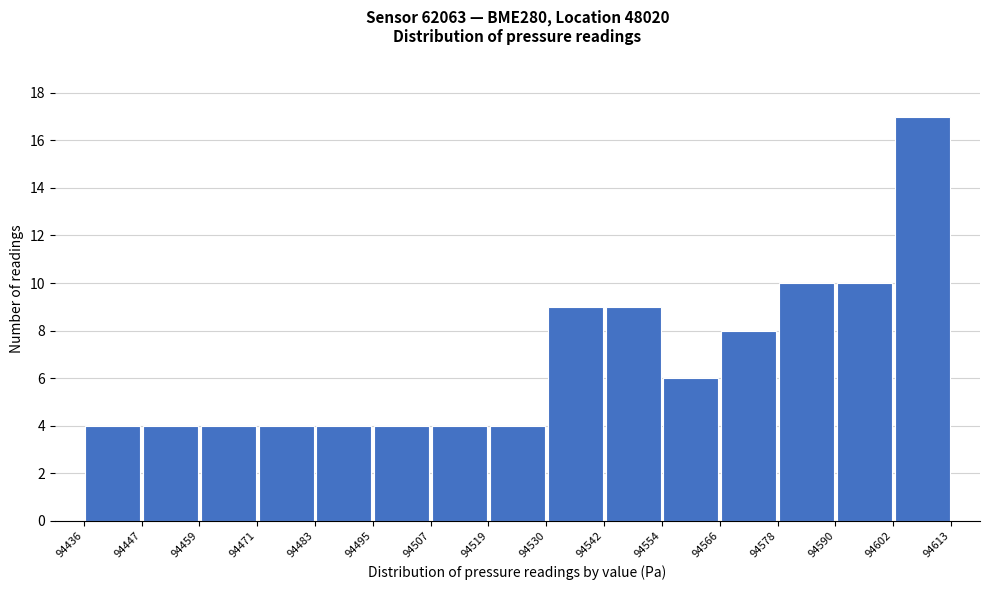

Reading left to right, list every bar in this chart as the range it spans on the x-axis followed by its height. The values are not printed on the chart, so give them approximately, as read against the axis.

94436 to 94447: 4
94447 to 94459: 4
94459 to 94471: 4
94471 to 94483: 4
94483 to 94495: 4
94495 to 94507: 4
94507 to 94519: 4
94519 to 94530: 4
94530 to 94542: 9
94542 to 94554: 9
94554 to 94566: 6
94566 to 94578: 8
94578 to 94590: 10
94590 to 94602: 10
94602 to 94613: 17